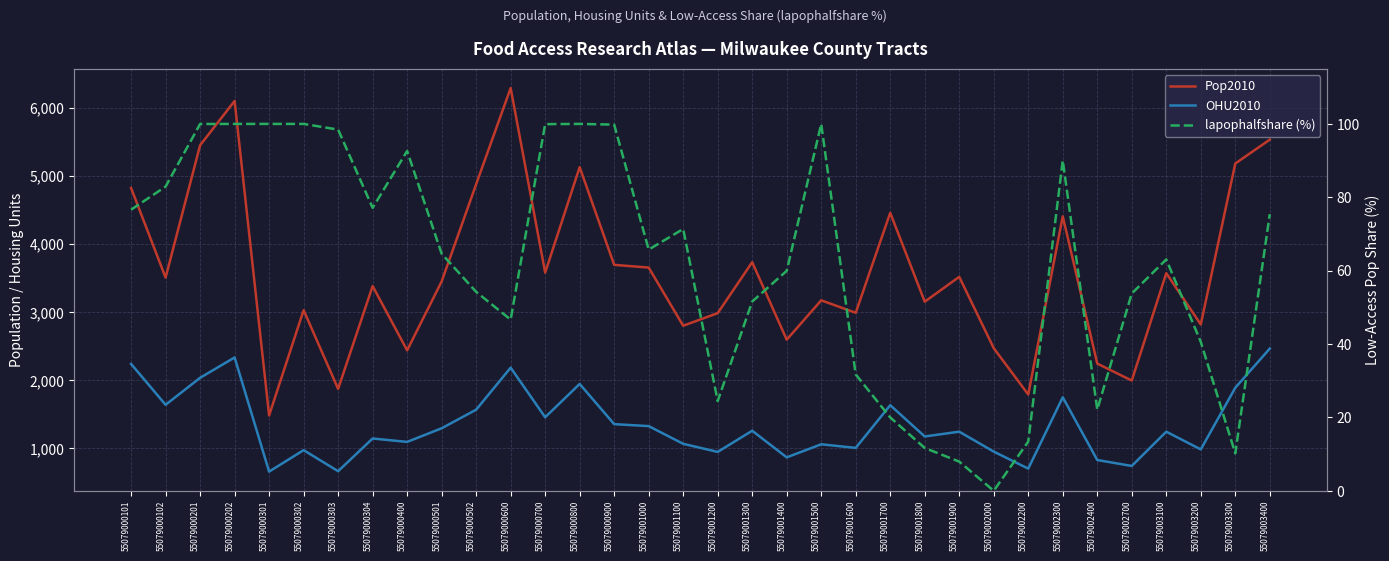

How many lines are shown in the chart?

3